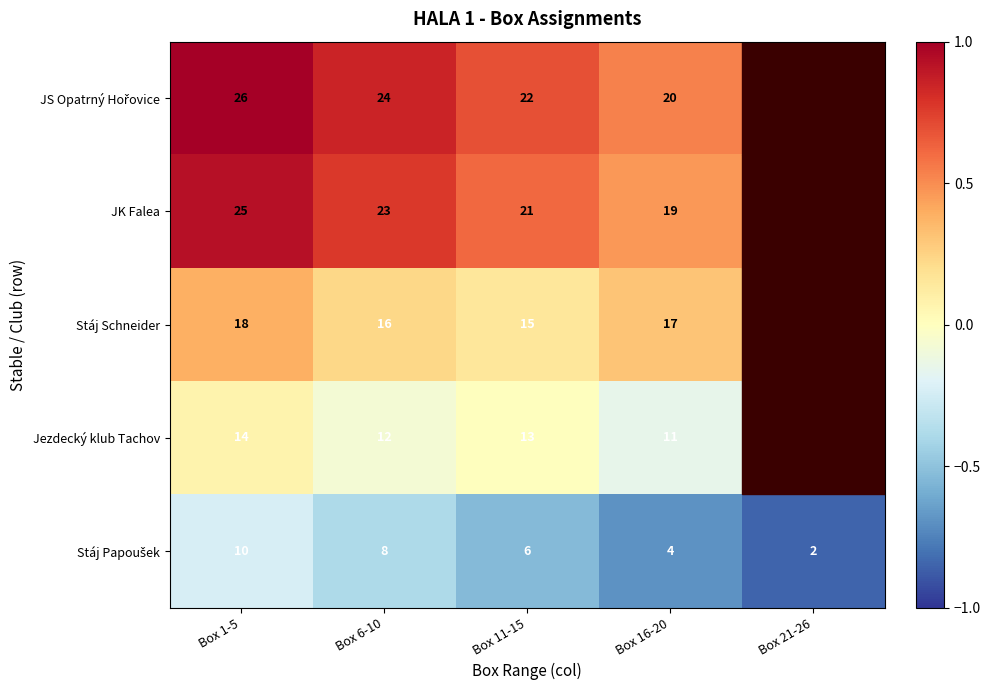

How many categories are shown in the chart?

5